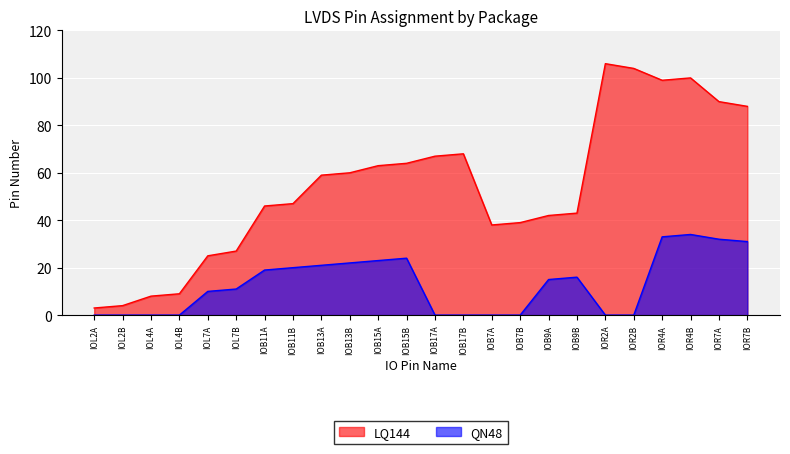

At which category does the chart reach its peak across all series?

IOR2A